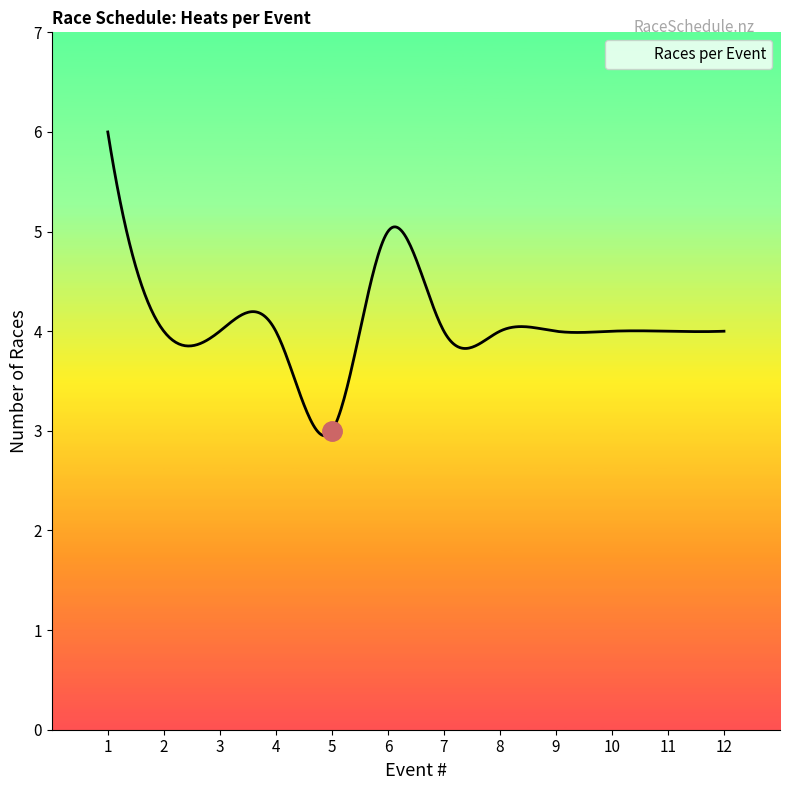

What is the difference between the maximum and minimum values?

3.0